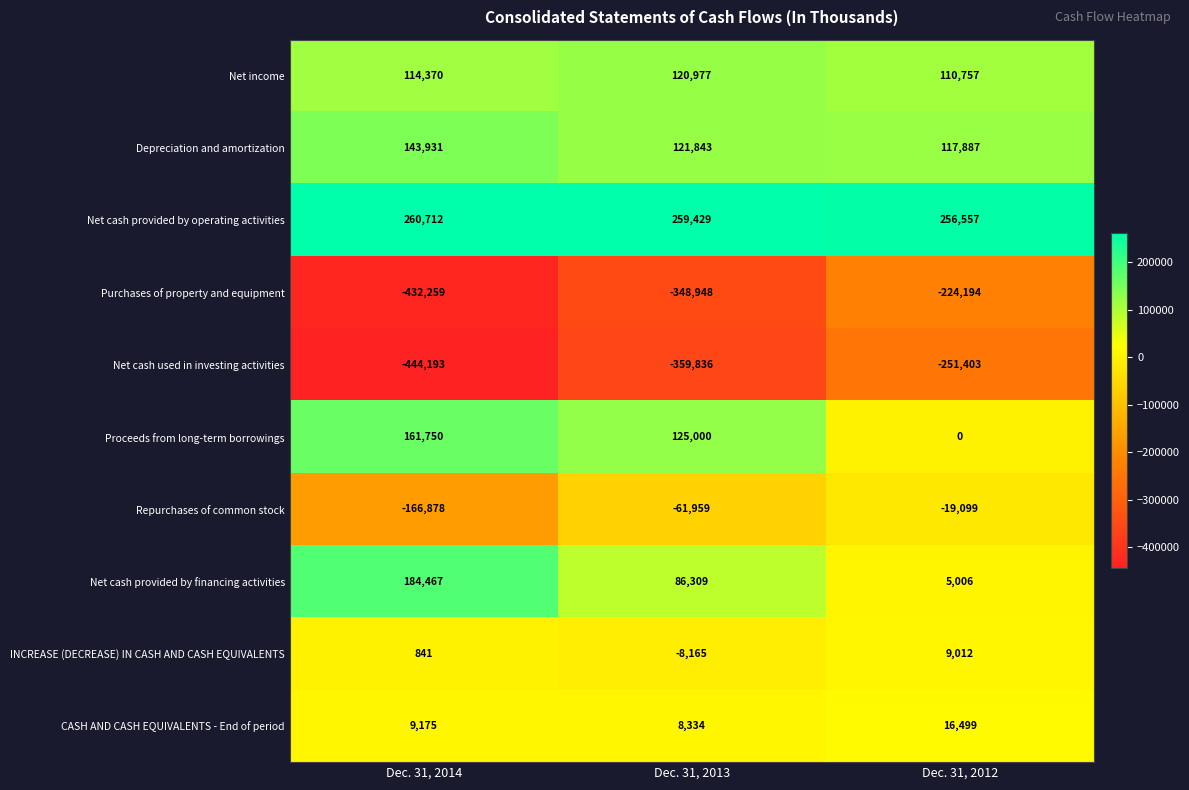

Read the Repurchases of common stock value at Dec. 31, 2013.

-61959